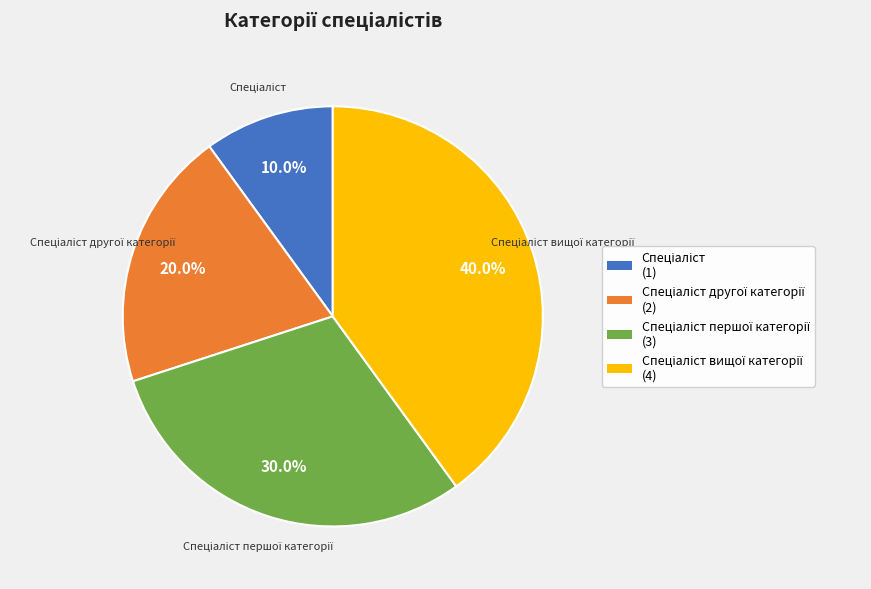

Does any single category account for the majority?

No